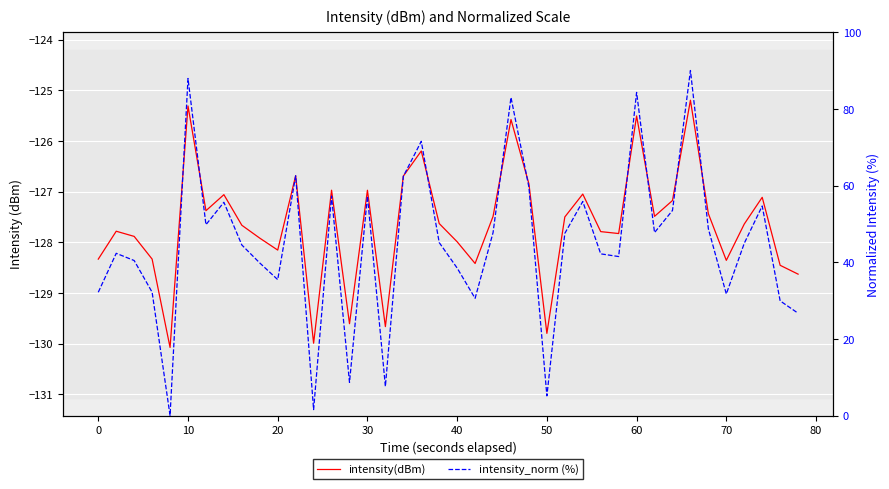

What is the value of the intensity_norm (%) point at the 30th from the left?

41.5